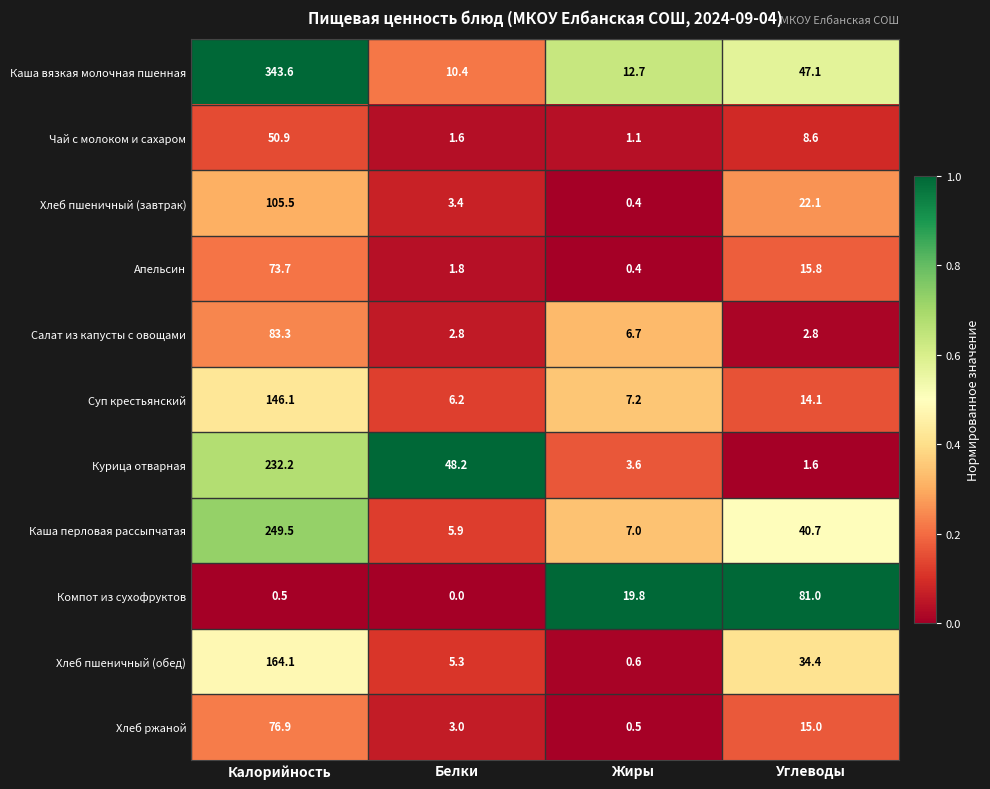

Where is Суп крестьянский nearest to the value 76?

Углеводы